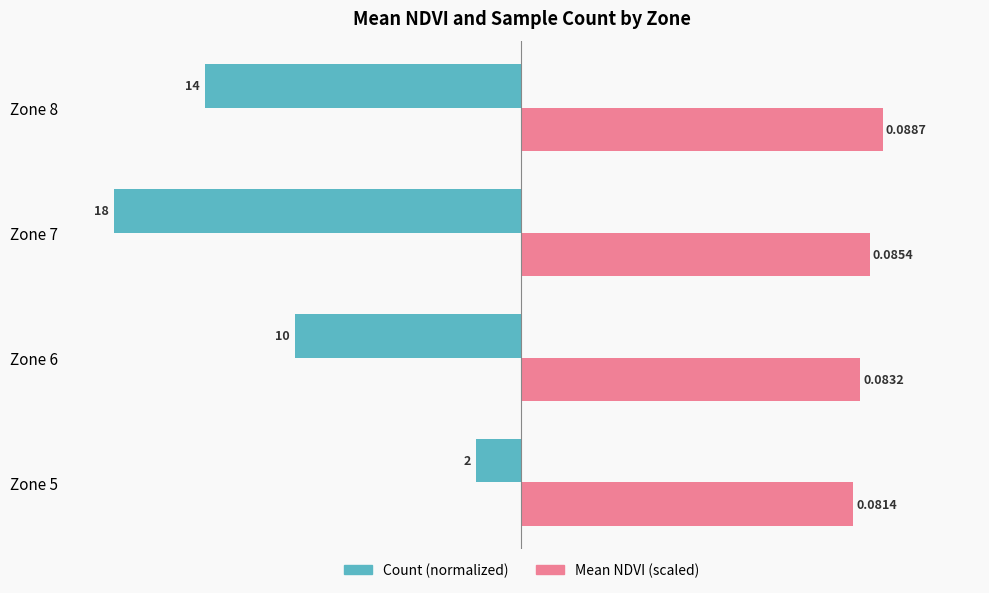

Reading left to right, transcribe all the data shown in this chart.

Count (normalized): -4.4	-22.2	-40.0	-31.1
Mean NDVI (scaled): 32.6	33.3	34.2	35.5